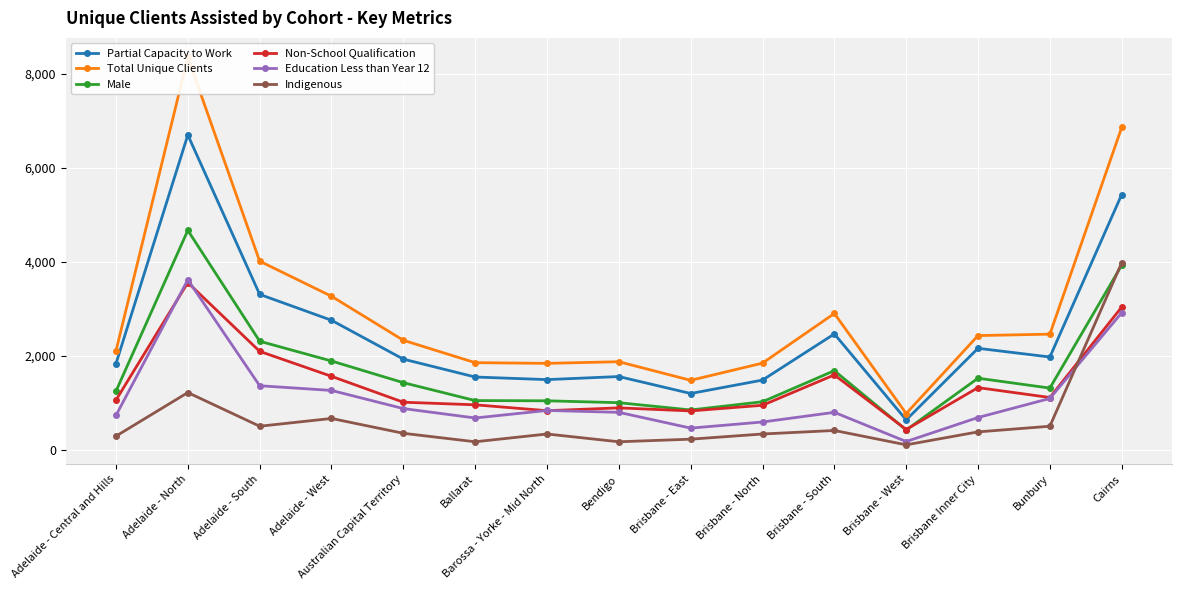

What are all the series names shown in the legend?

Partial Capacity to Work, Total Unique Clients, Male, Non-School Qualification, Education Less than Year 12, Indigenous